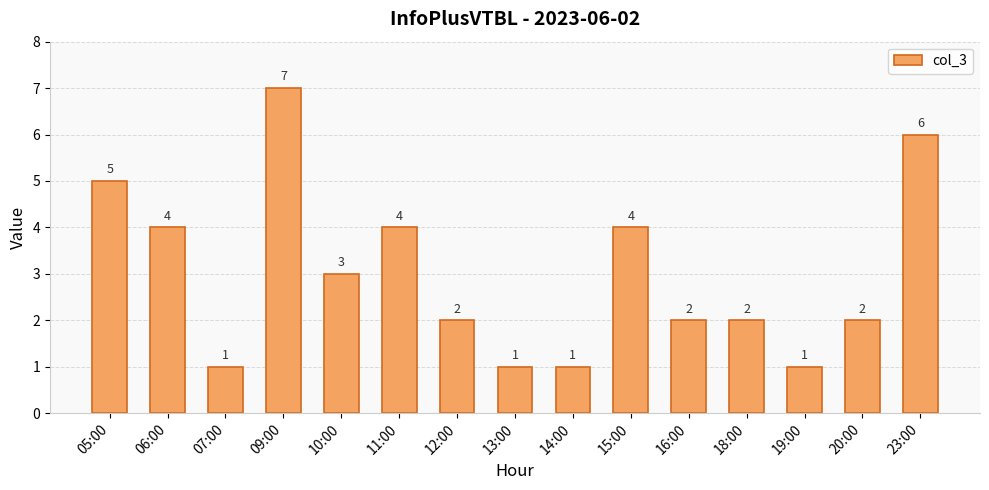

The value at 10:00 is 3. True or false?

True